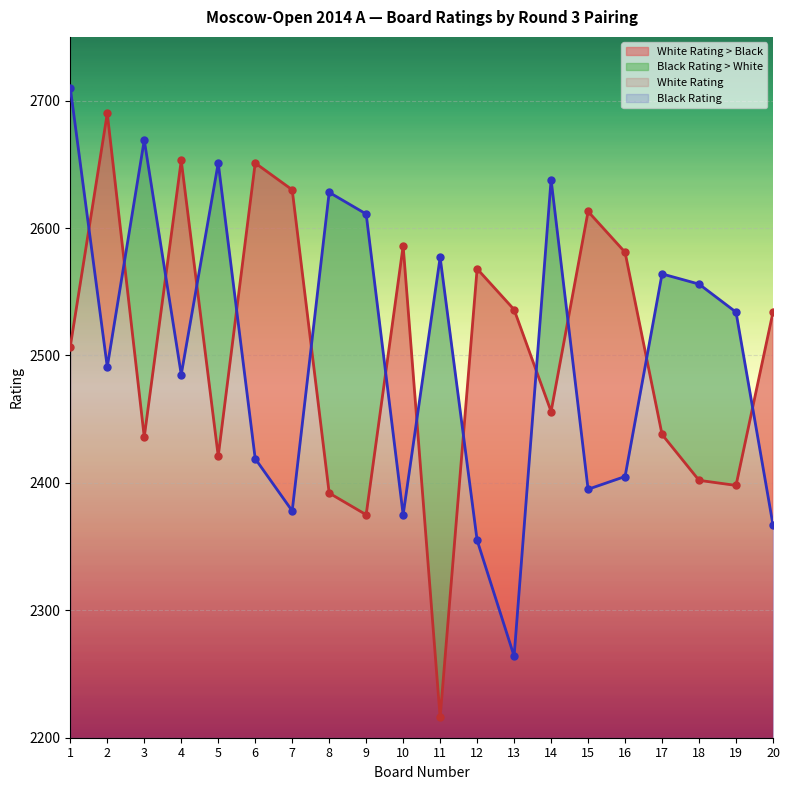

The value of Black Rating at 9 is 2611. True or false?

True